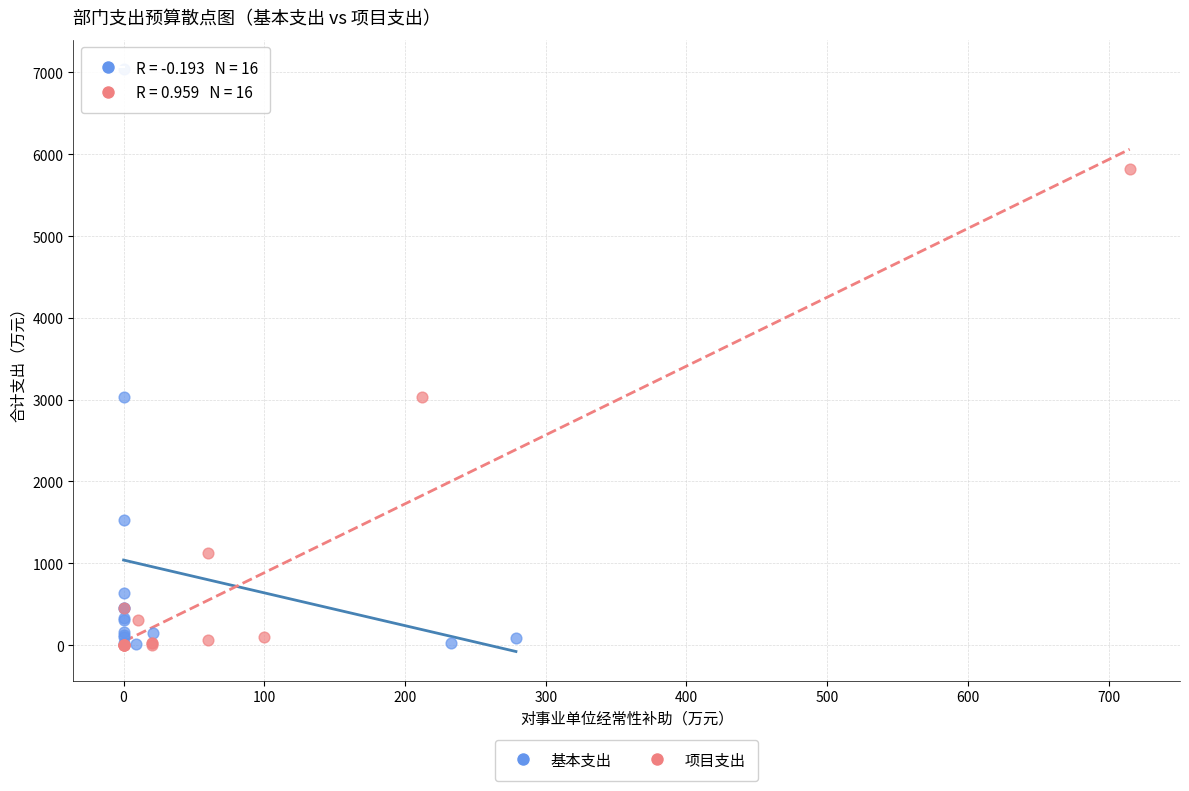

Which series has the largest Y range (max minus min)?

基本支出